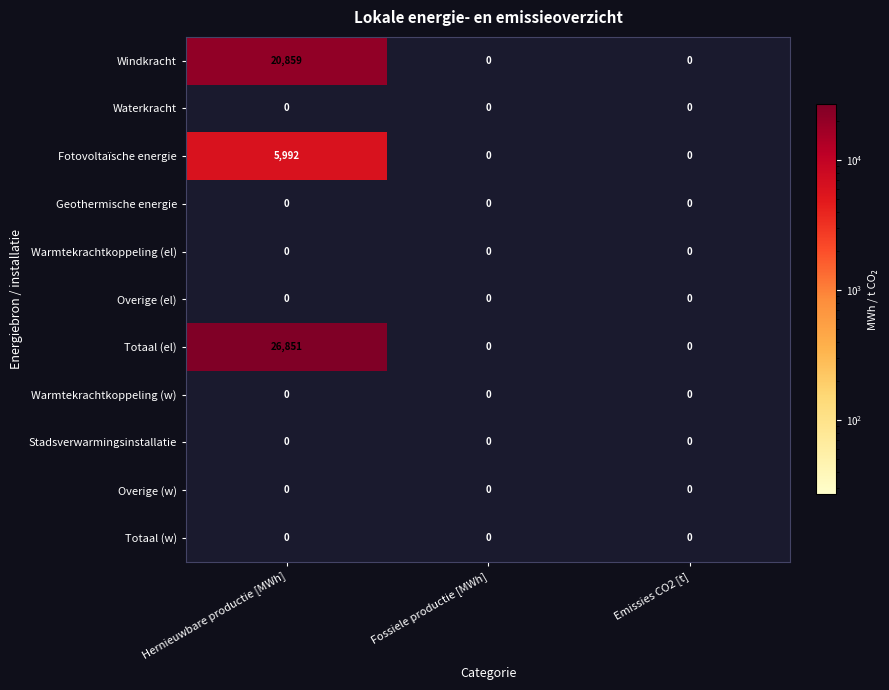

Which series has the largest range (max minus min)?

Totaal (el)